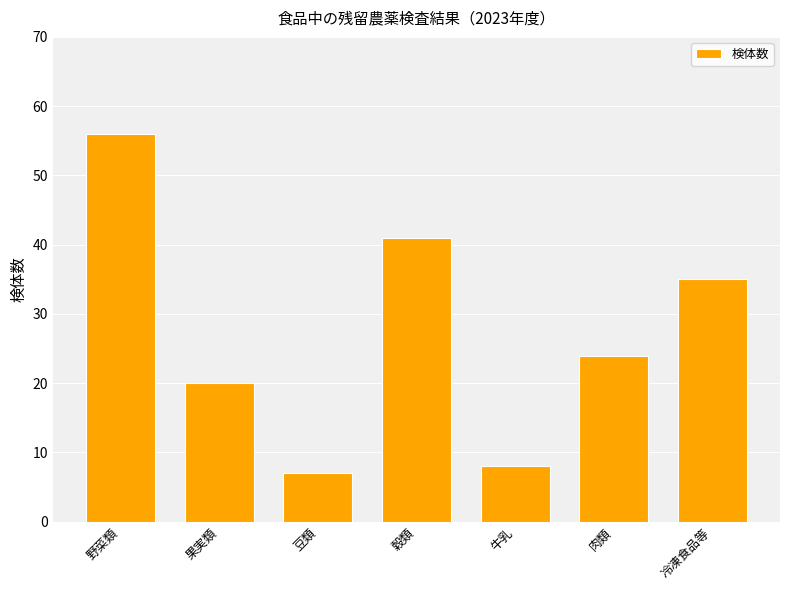

Reading left to right, extract all data points from this chart.

野菜類=56	果実類=20	豆類=7	穀類=41	牛乳=8	肉類=24	冷凍食品等=35